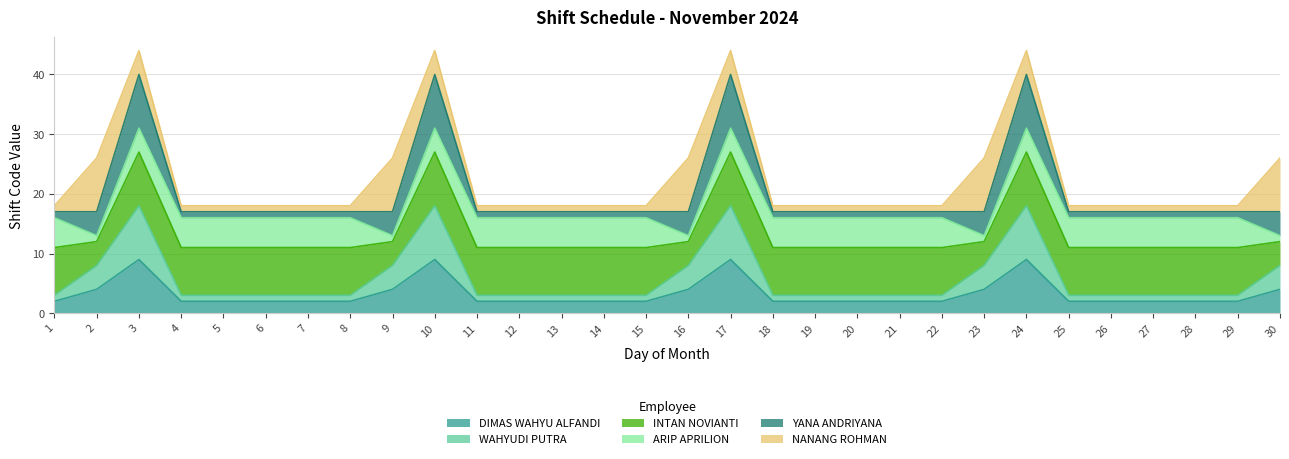

What is the difference between the maximum and minimum values in the DIMAS WAHYU ALFANDI series?

7